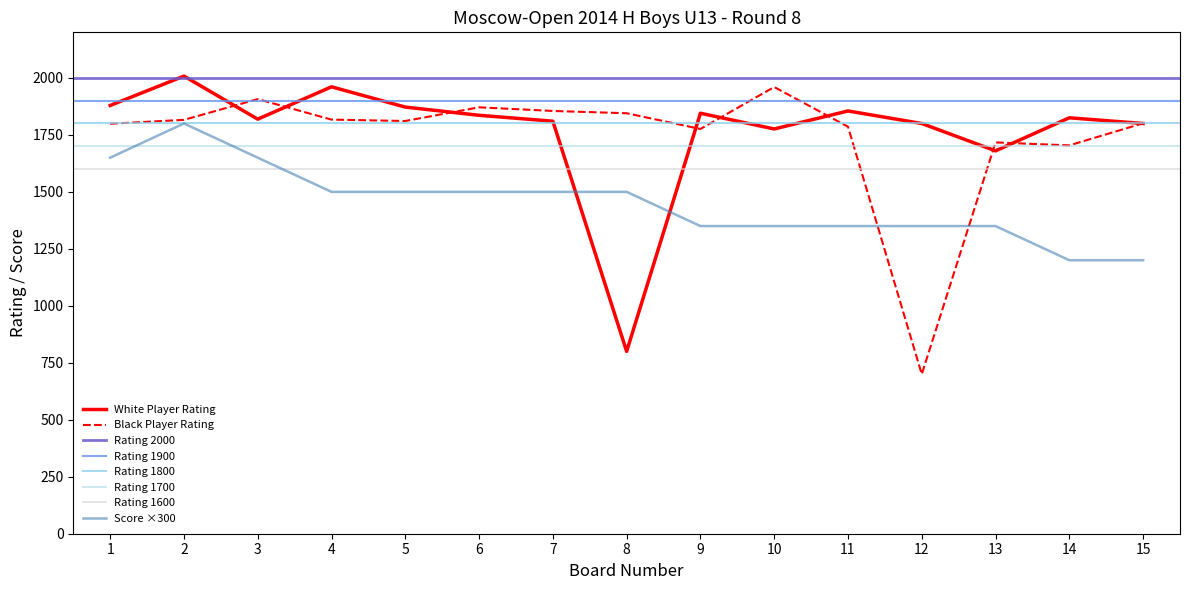

Which series ends up on top after the final intersection of White Score and White Player Rating?

White Player Rating